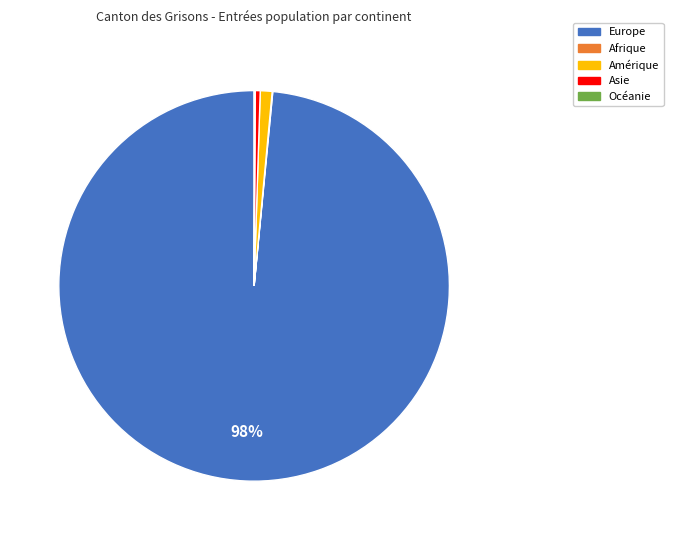

To the nearest percent, what portion does Amérique represent?

1%